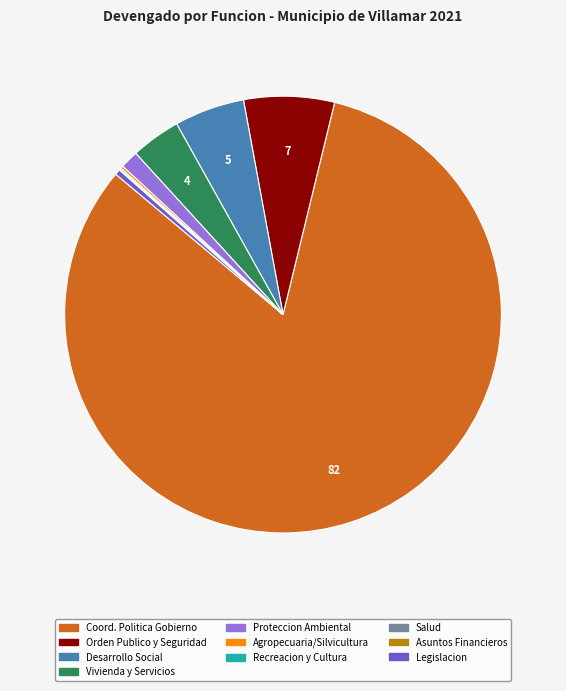

Does any single category account for the majority?

Yes